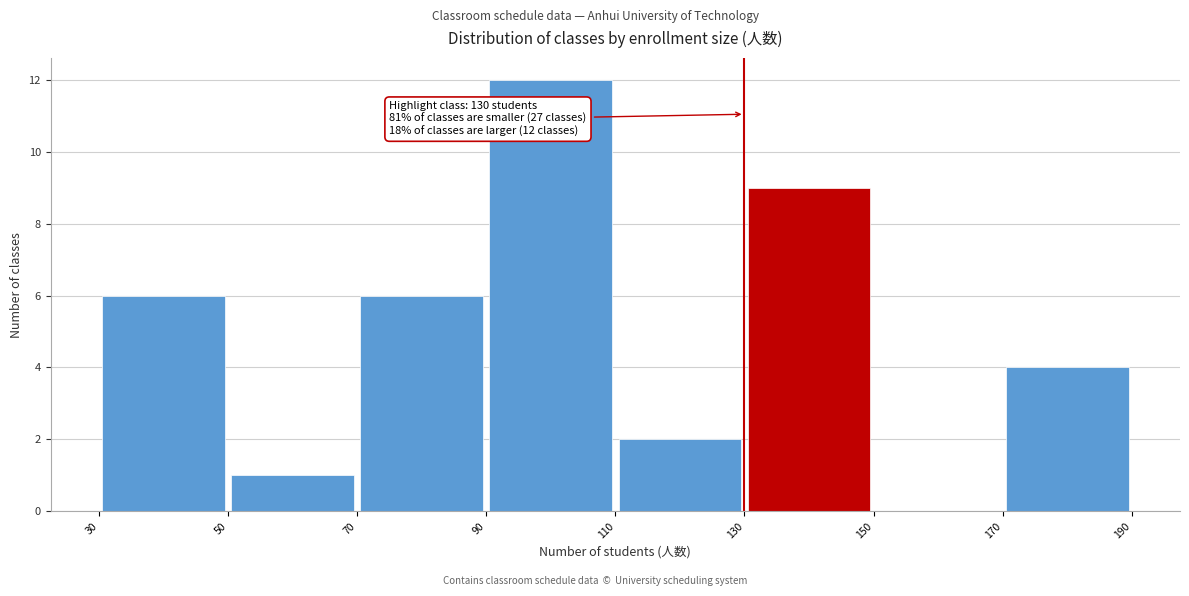

Over which range of the x-axis is the bar tallest?

90 to 110